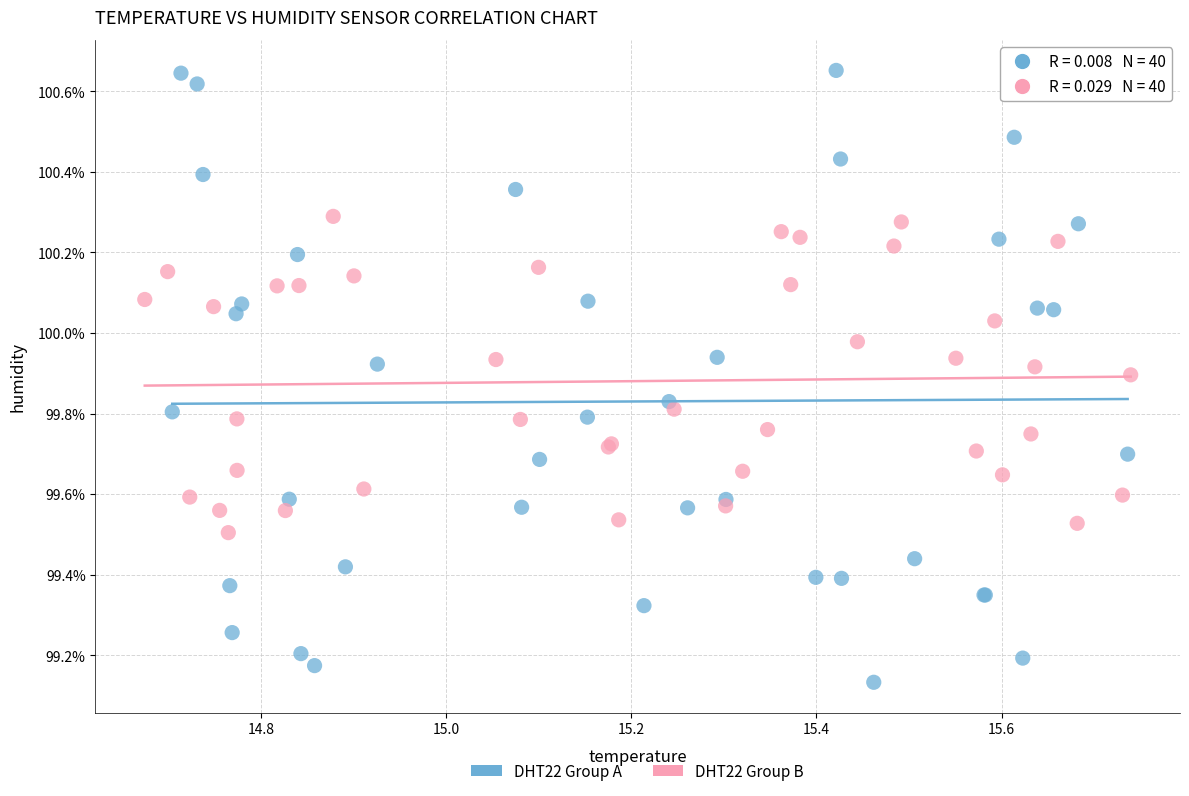

Which series contains the lowest Y value?

DHT22 Group A